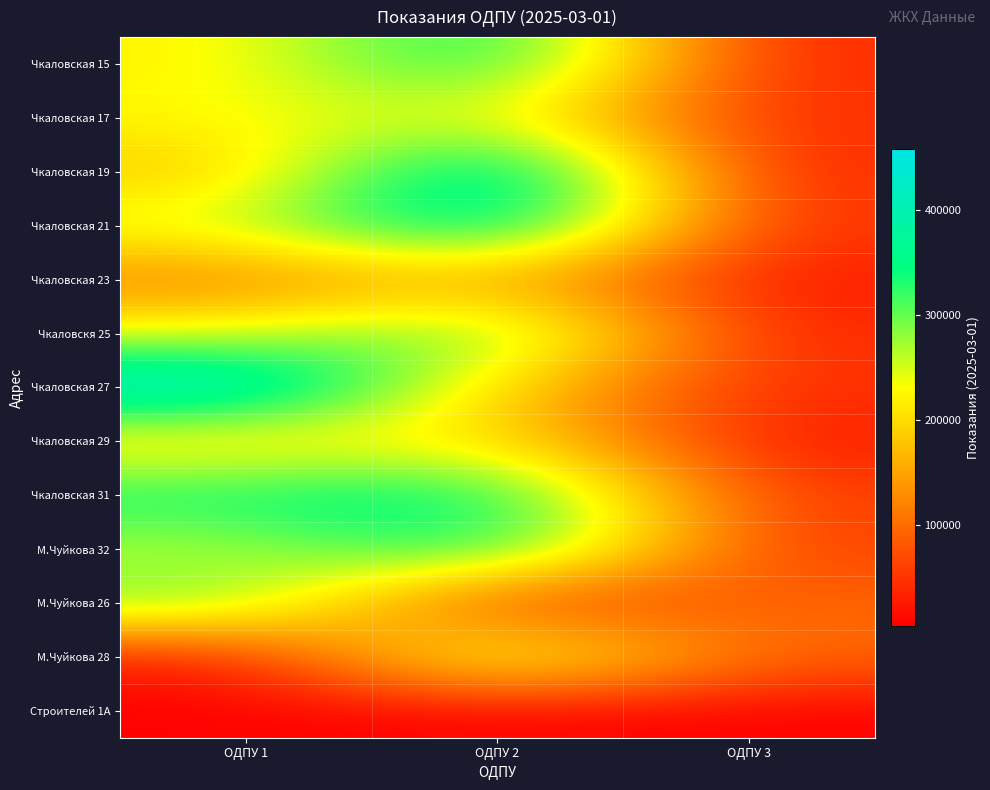

What is the smallest value displayed?

3696